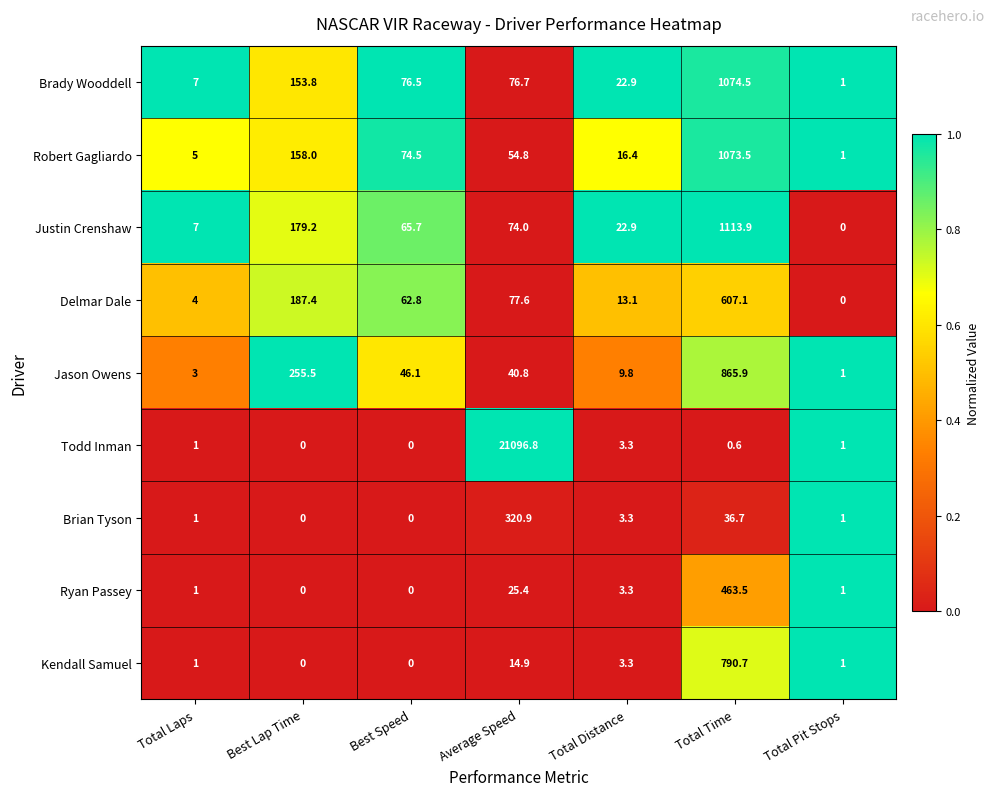

How many values in the Robert Gagliardo series exceed 54?

4